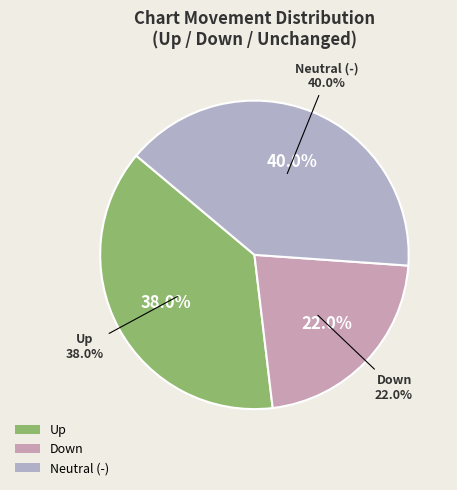

What percentage is the - slice, to the nearest percent?

40%